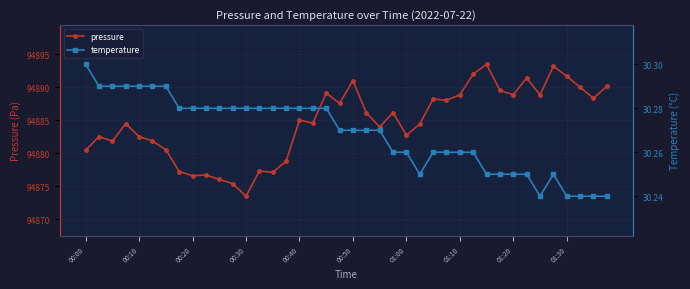

Is it true that pressure equals 94891.7 at 01:30?

True